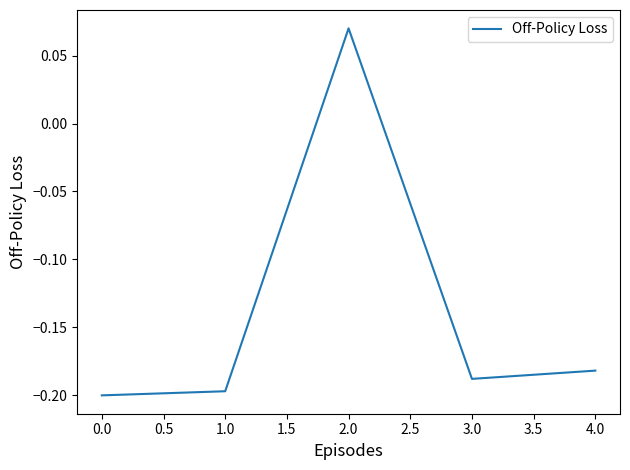

At which category does the data reach its first local valley?

3.0